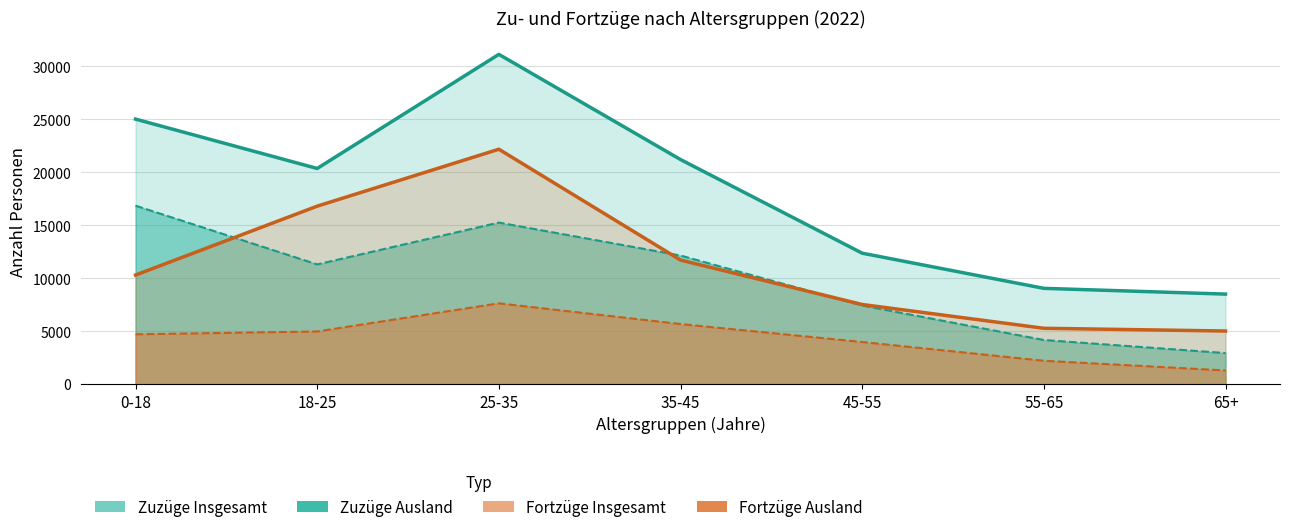

What is the average value of the Zuzüge Insgesamt series?

18246